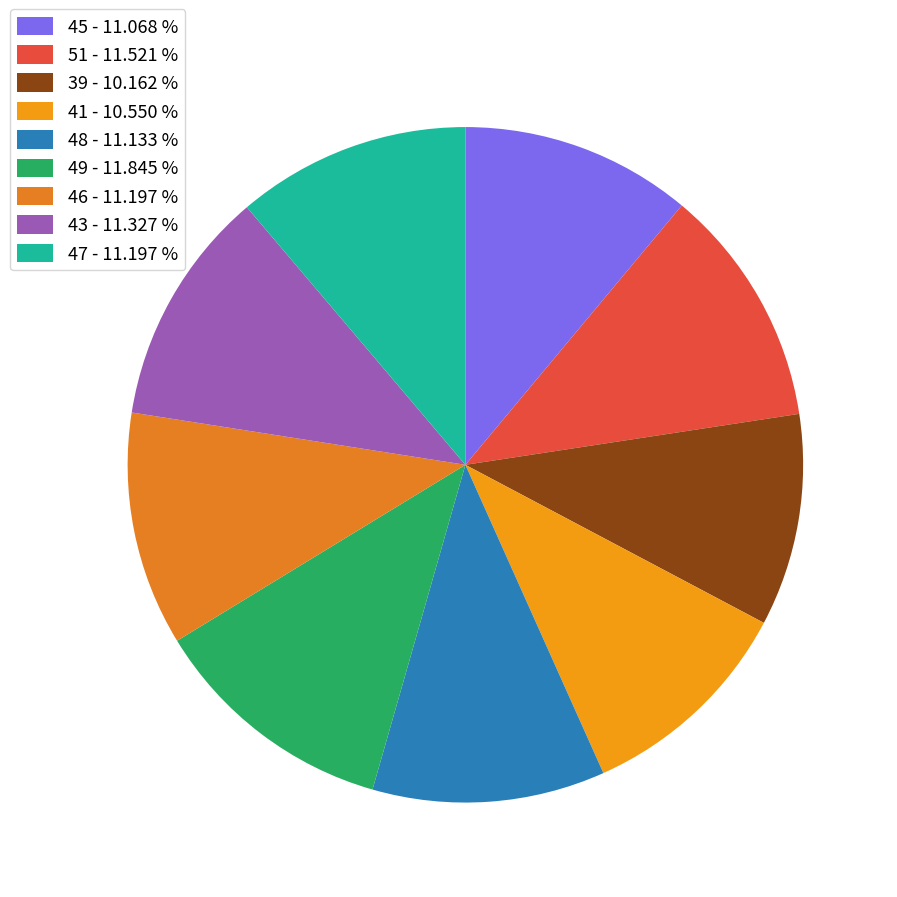

Count the number of slices in the pie.

9